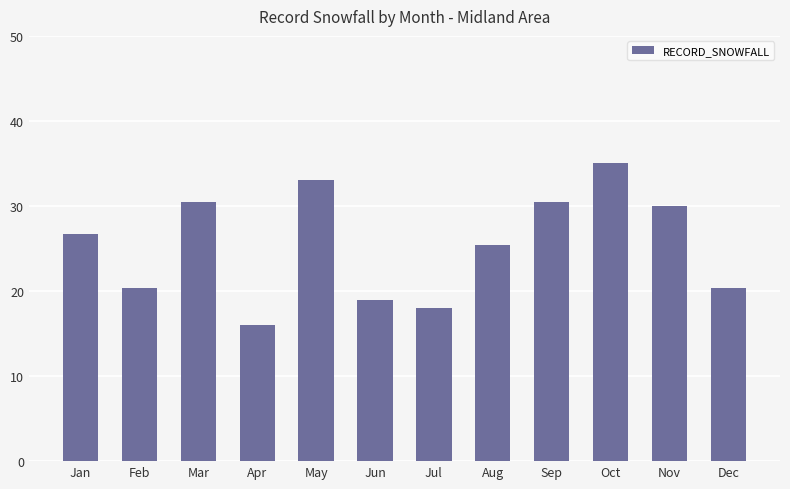

Which label corresponds to the largest value in the chart?

Oct